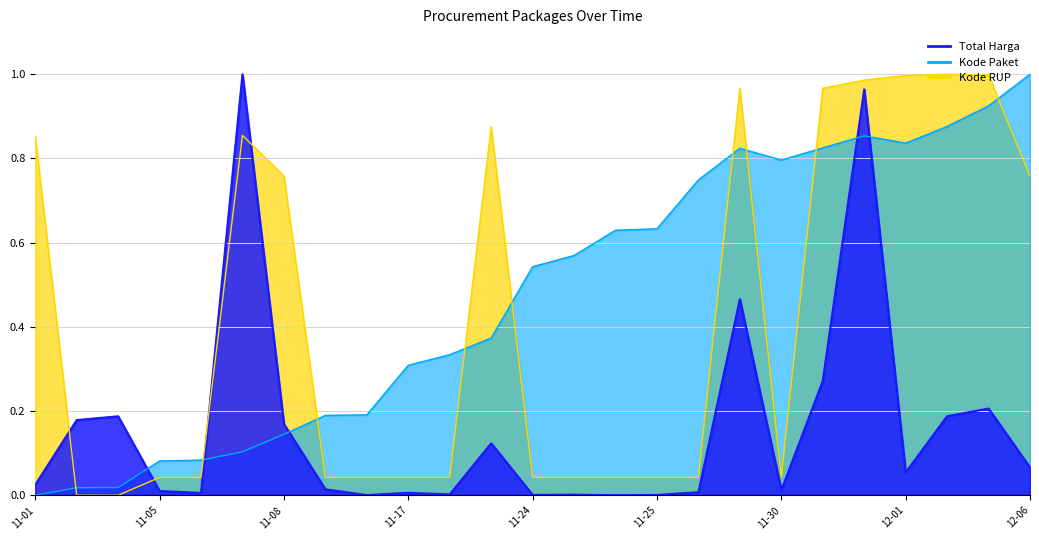

Which series changed the most between 2021-11-05 and 2021-11-17?

Kode Paket